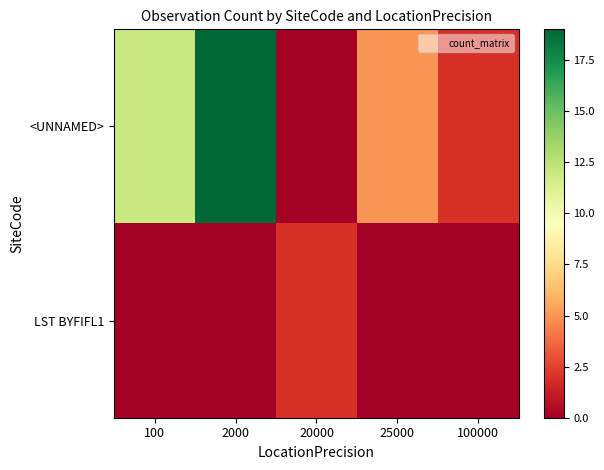

At how many categories does at least one series exceed 5?

2